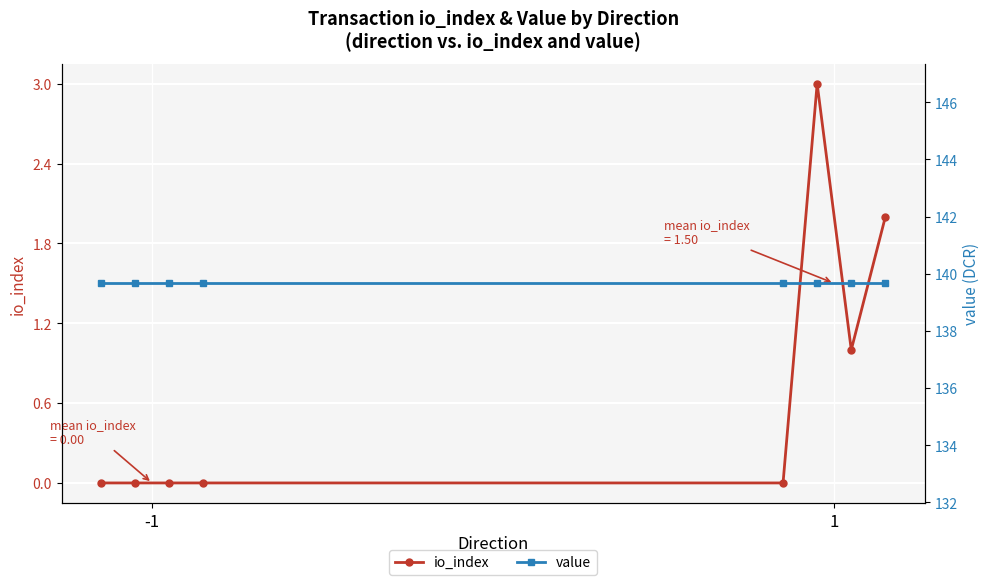

What is the sum of all value values?

1117.3